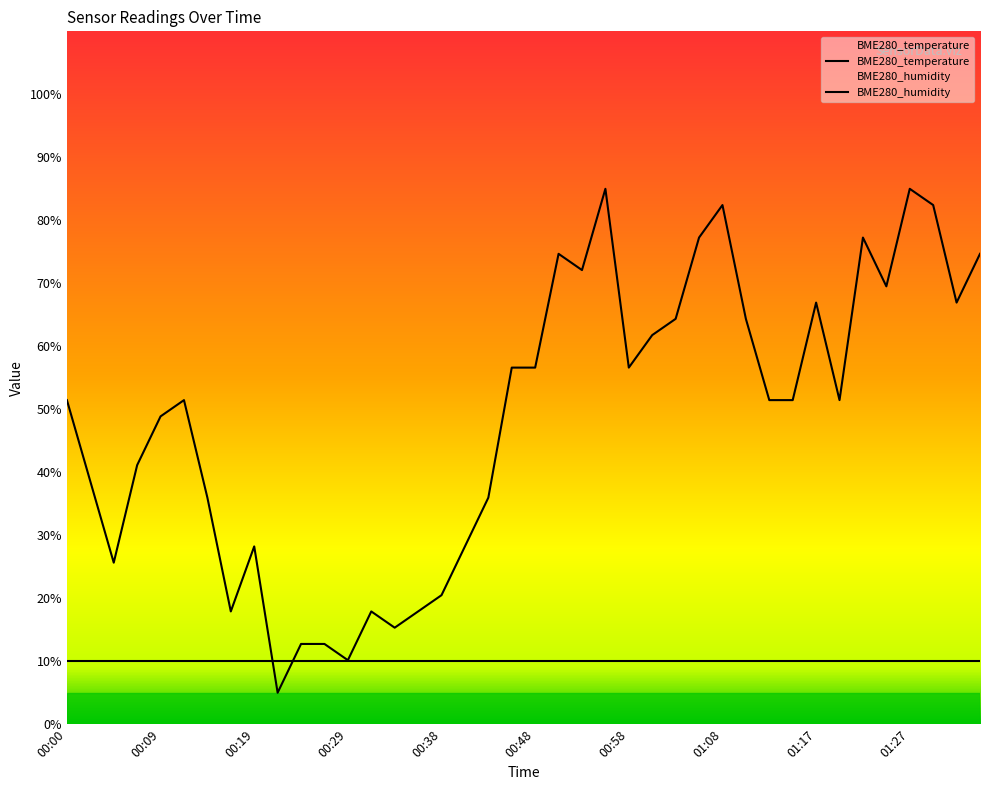

Where does the data first go above 51?

00:00